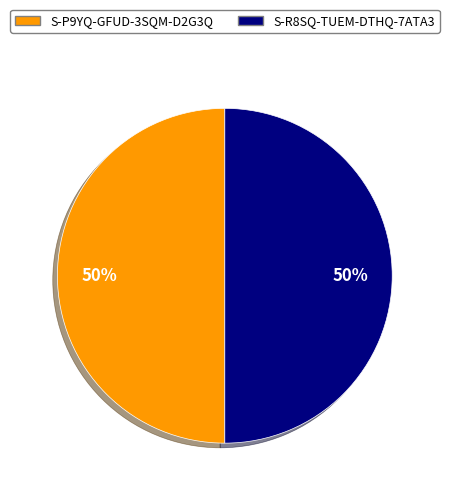

To the nearest percent, what percentage of the pie is S-P9YQ-GFUD-3SQM-D2G3Q?

50%